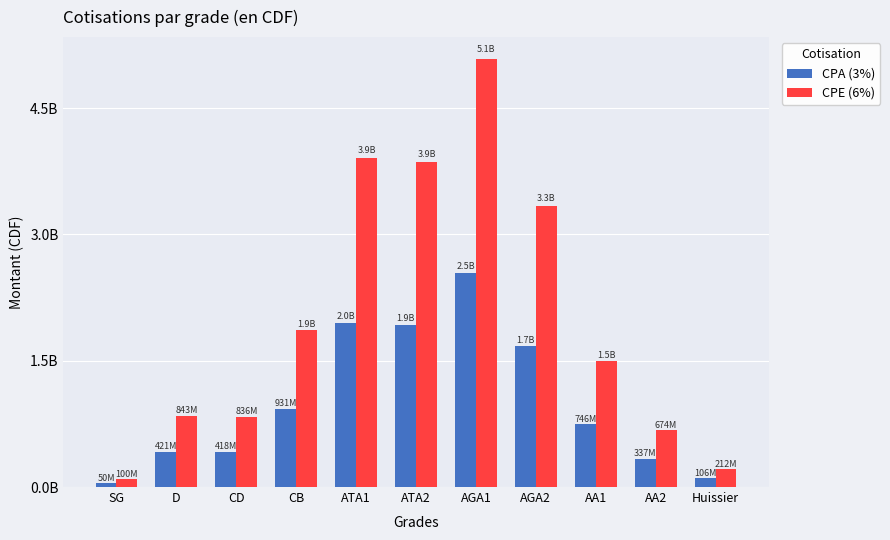

What is the difference between the maximum and minimum values in the CPA (3%) series?

2494135599.9